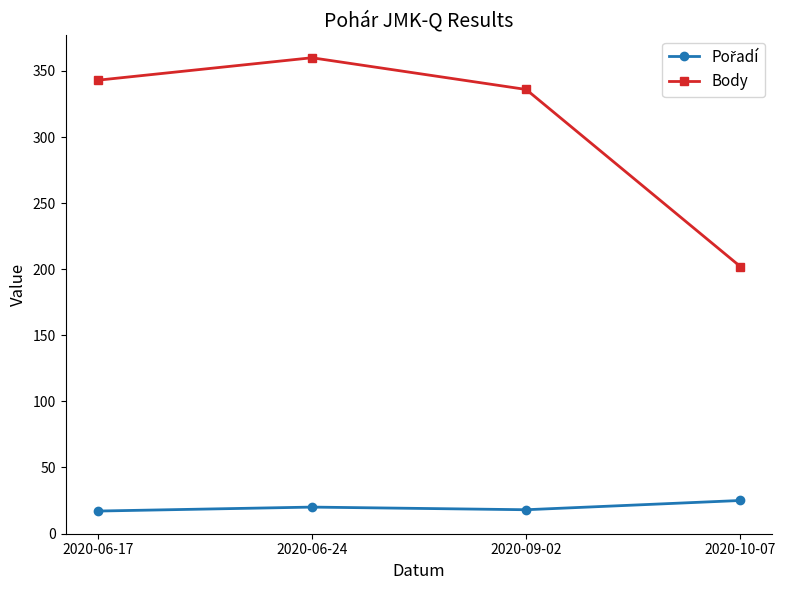

What is the label of the 2nd point from the right?

2020-09-02